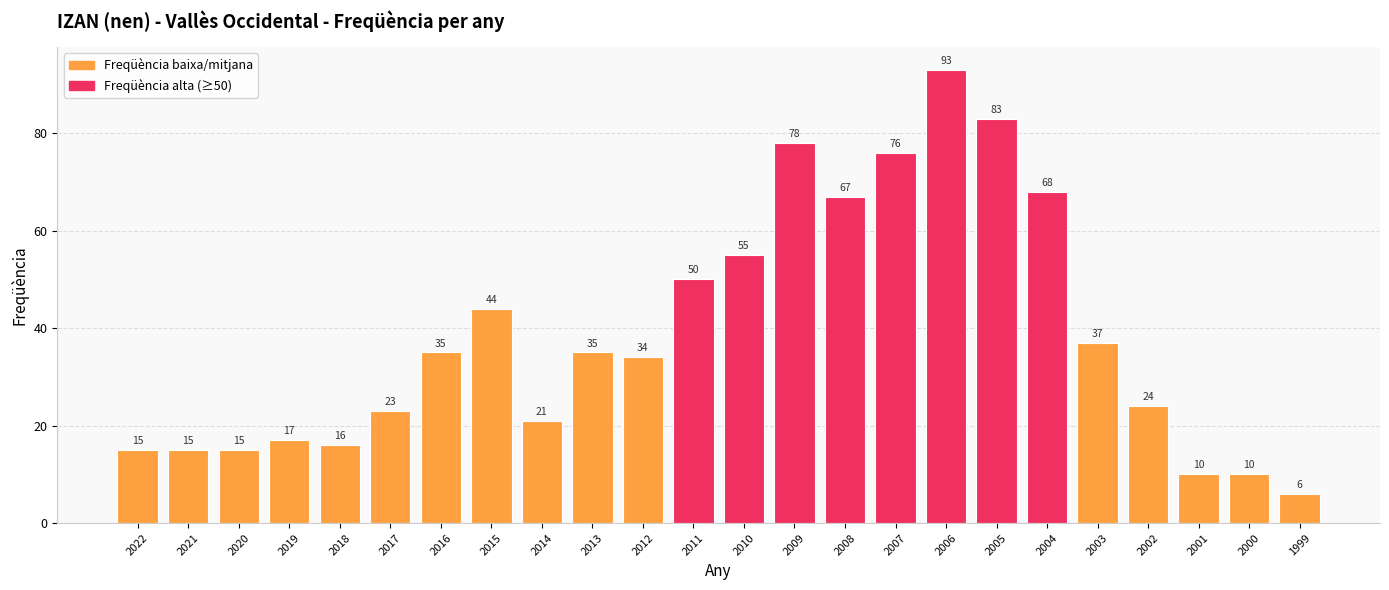

The chart shows a value of 17 at 2019. True or false?

True